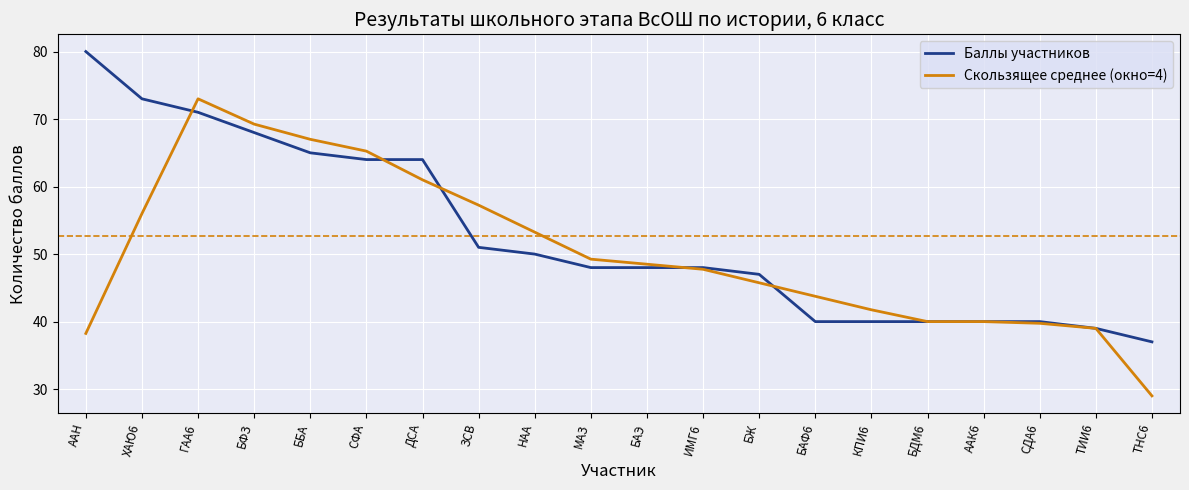

Read the Скользящее среднее (окно=4) value at БДМ6.

40.0